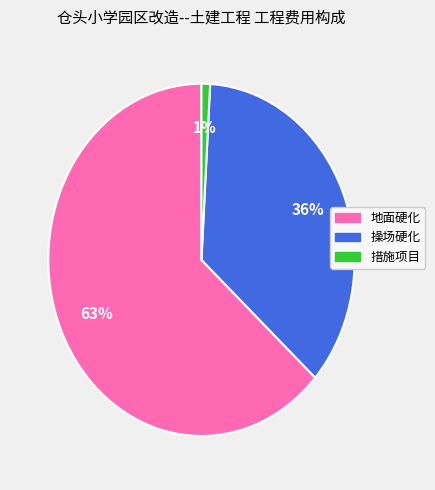

What percentage is the 措施项目 slice, to the nearest percent?

1%